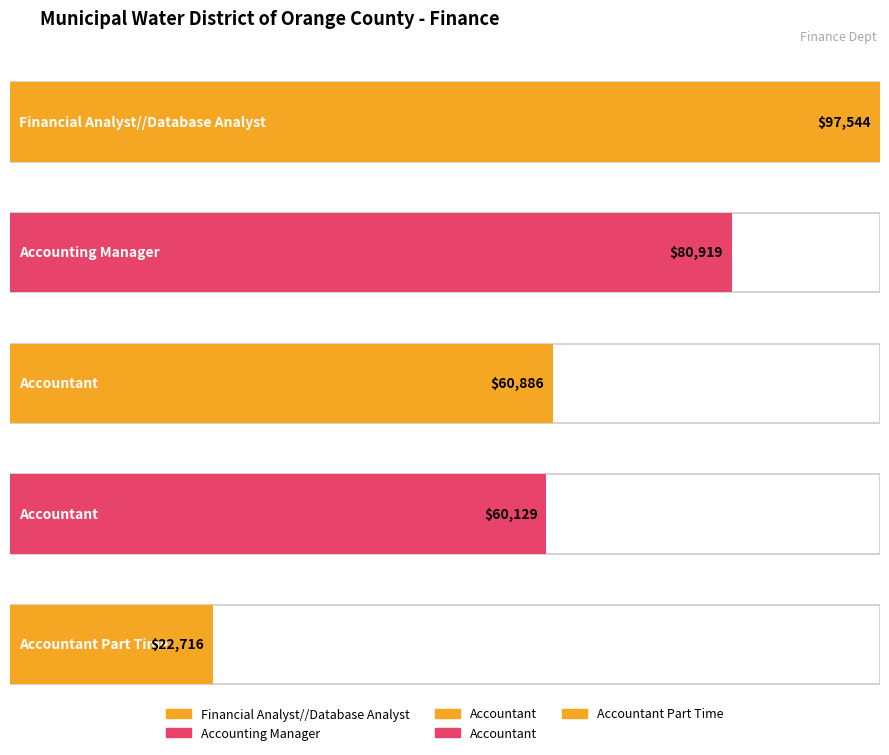

Rank the categories by value from highest to lowest.

Financial Analyst/
Database Analyst, Accounting Manager, Accountant, Accountant, Accountant Part Time